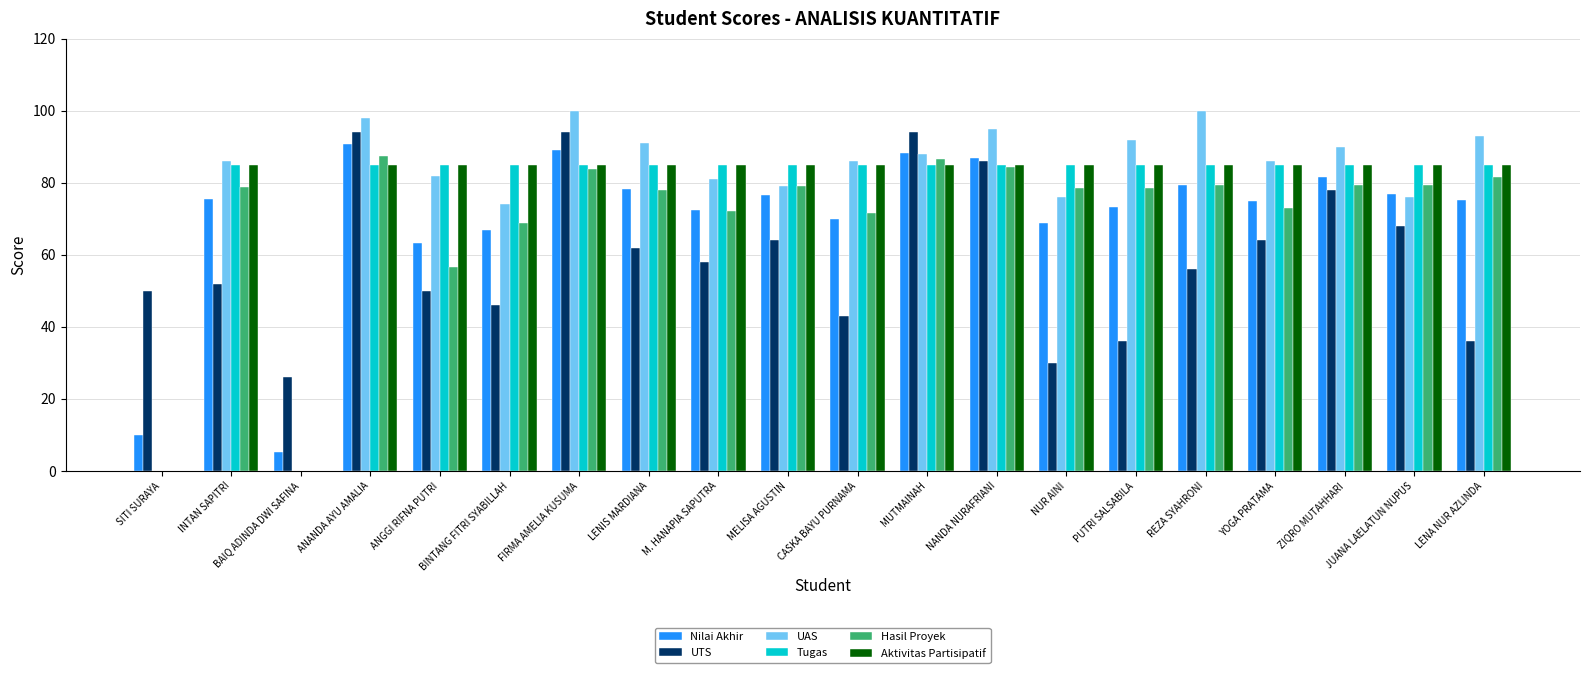

What is the highest value of the UAS series?

100.0